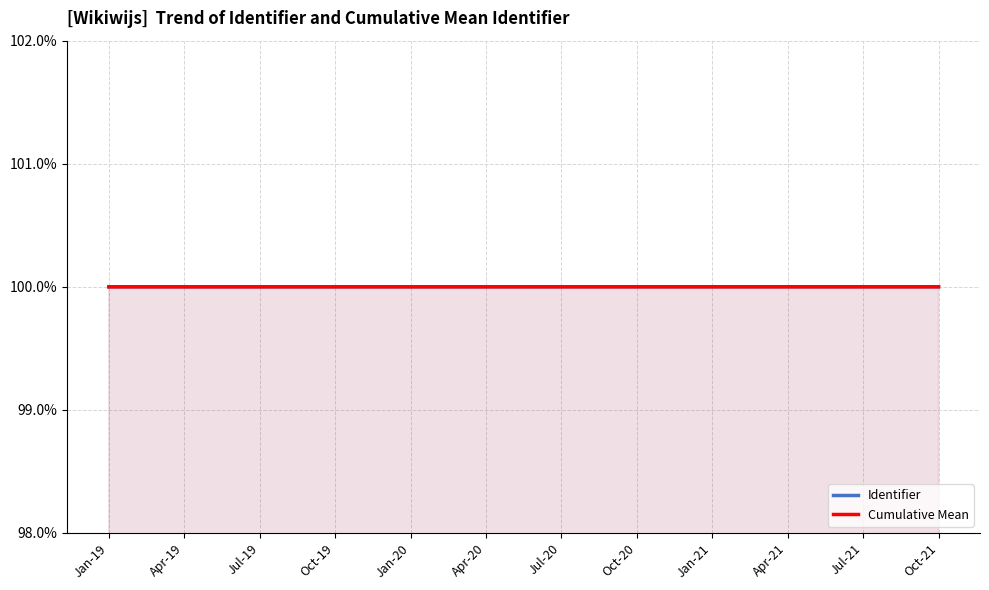

Which series has the largest range (max minus min)?

Identifier